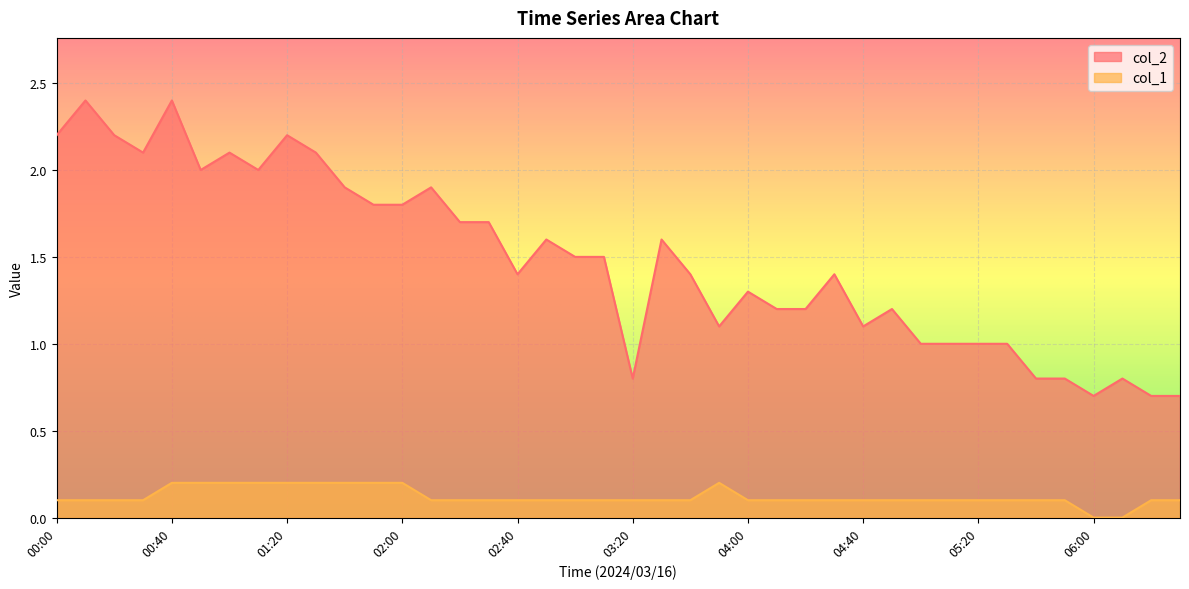

Reading right to left, transcribe all the data shown in this chart.

col_2: 06:30=0.7	06:20=0.7	06:10=0.8	06:00=0.7	05:50=0.8	05:40=0.8	05:30=1.0	05:20=1.0	05:10=1.0	05:00=1.0	04:50=1.2	04:40=1.1	04:30=1.4	04:20=1.2	04:10=1.2	04:00=1.3	03:50=1.1	03:40=1.4	03:30=1.6	03:20=0.8	03:10=1.5	03:00=1.5	02:50=1.6	02:40=1.4	02:30=1.7	02:20=1.7	02:10=1.9	02:00=1.8	01:50=1.8	01:40=1.9	01:30=2.1	01:20=2.2	01:10=2.0	01:00=2.1	00:50=2.0	00:40=2.4	00:30=2.1	00:20=2.2	00:10=2.4	00:00=2.2
col_1: 06:30=0.1	06:20=0.1	06:10=0.0	06:00=0.0	05:50=0.1	05:40=0.1	05:30=0.1	05:20=0.1	05:10=0.1	05:00=0.1	04:50=0.1	04:40=0.1	04:30=0.1	04:20=0.1	04:10=0.1	04:00=0.1	03:50=0.2	03:40=0.1	03:30=0.1	03:20=0.1	03:10=0.1	03:00=0.1	02:50=0.1	02:40=0.1	02:30=0.1	02:20=0.1	02:10=0.1	02:00=0.2	01:50=0.2	01:40=0.2	01:30=0.2	01:20=0.2	01:10=0.2	01:00=0.2	00:50=0.2	00:40=0.2	00:30=0.1	00:20=0.1	00:10=0.1	00:00=0.1